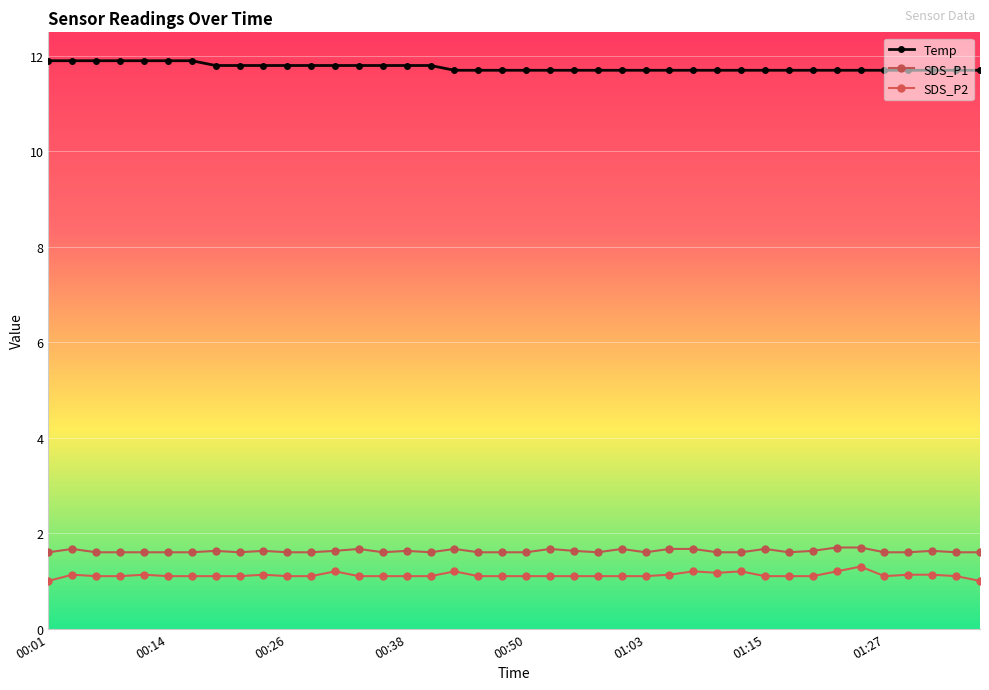

How many lines are shown in the chart?

3